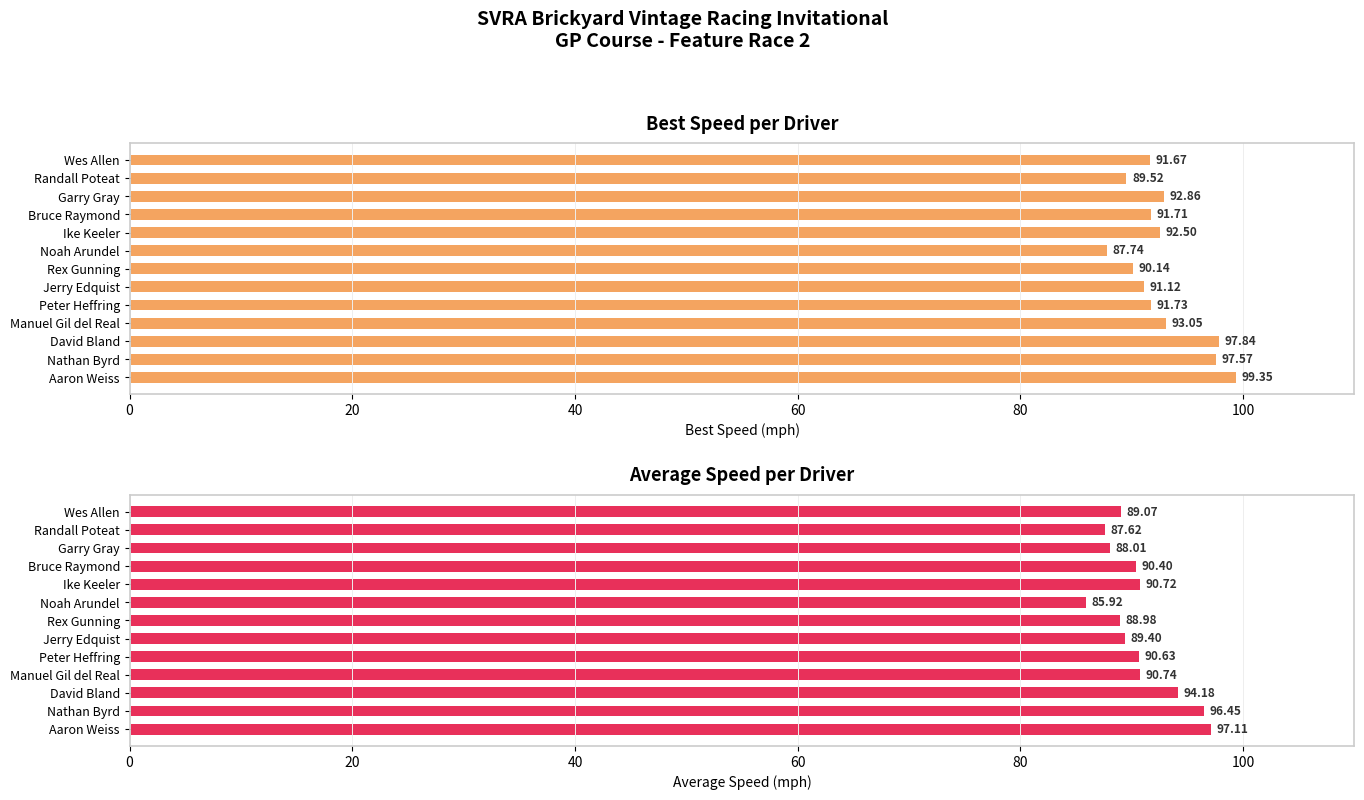

What is the difference between the maximum and second lowest values in the Average Speed series?

9.5